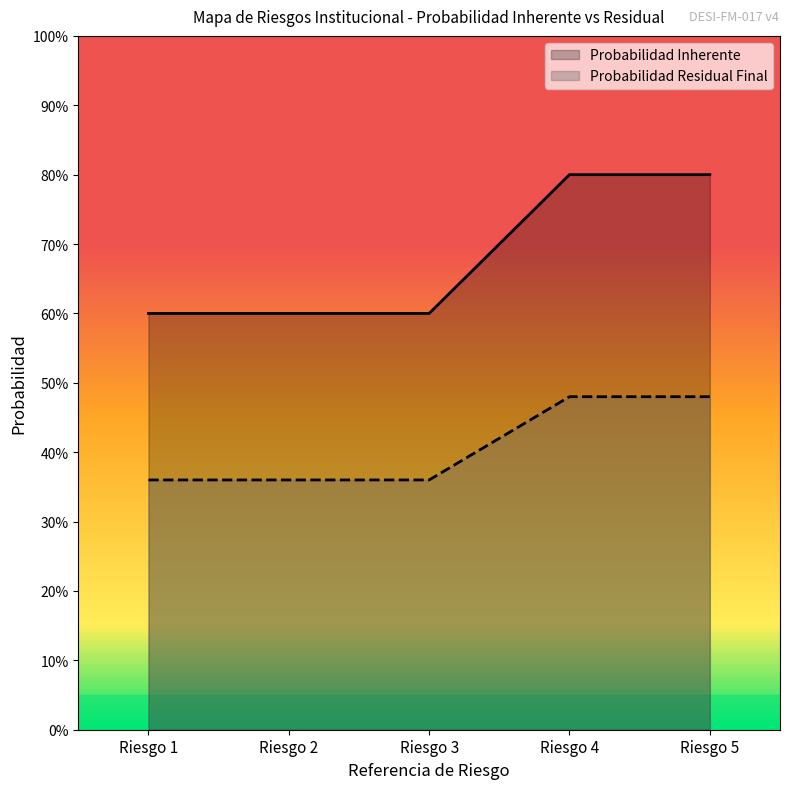

At which category is the sum across all series the highest?

Riesgo 4